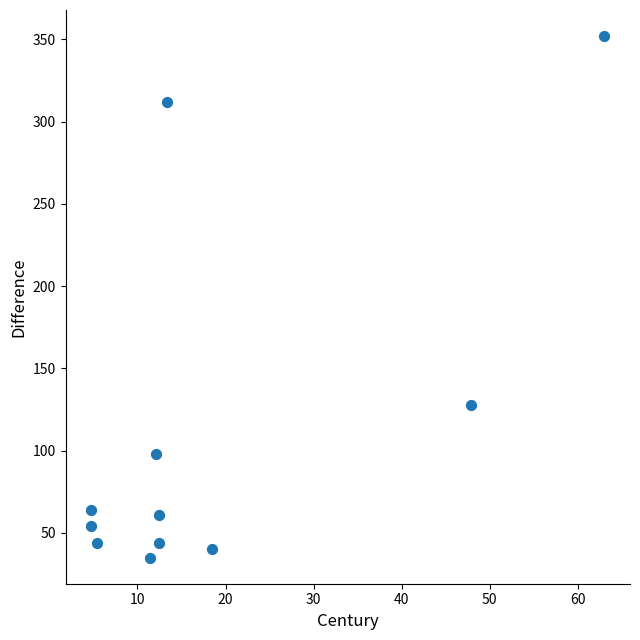

What is the range of Y values (max minus min)?

317